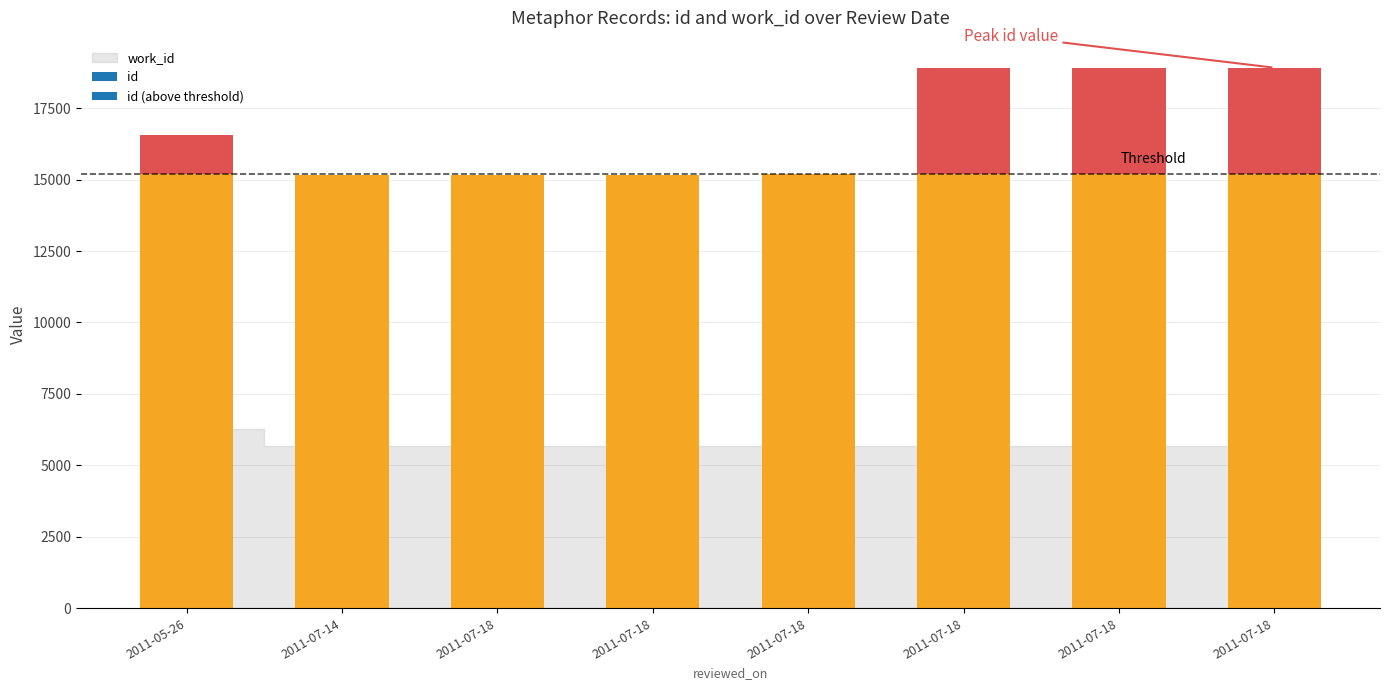

Which has a higher value, 2011-07-18 or 2011-07-18?

2011-07-18